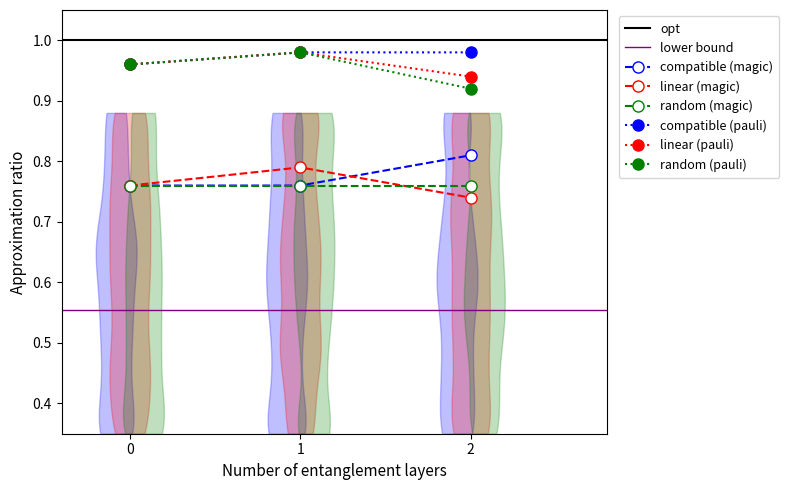

What is the total value across all series at 0?

4.4